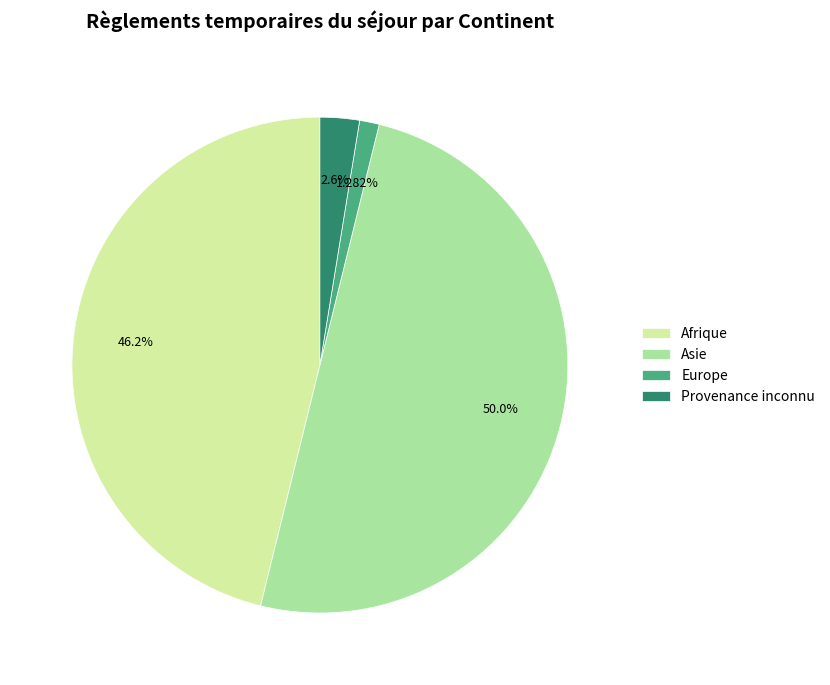

Is Afrique the majority of the pie?

No